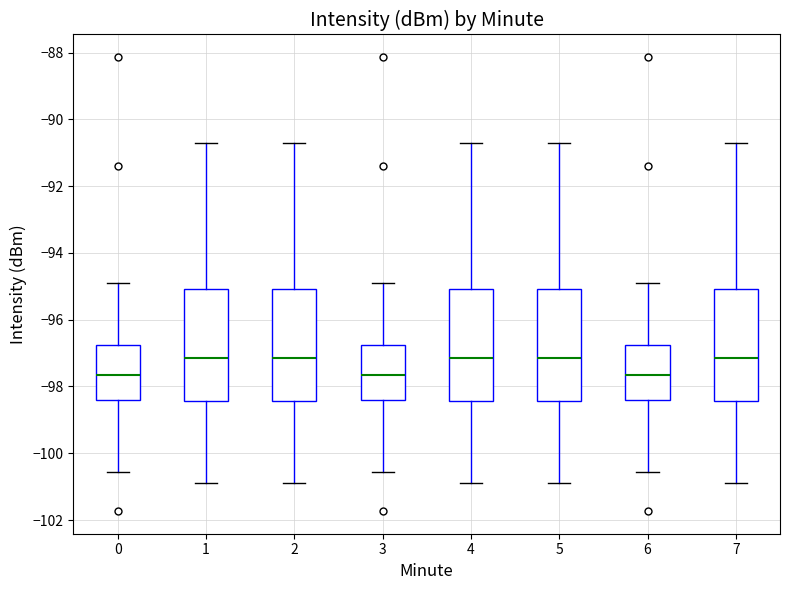

Reading left to right, read every box against the y-axis: the position of its median line, the range the box covers, and the ends of its whiskers. The values are not printed on the chart, so give them approximately, as read against the axis.

0: median -97.6, box -98.4 to -96.8, whiskers -100.6 to -94.8
1: median -97.2, box -98.4 to -95.0, whiskers -100.8 to -90.8
2: median -97.2, box -98.4 to -95.0, whiskers -100.8 to -90.8
3: median -97.6, box -98.4 to -96.8, whiskers -100.6 to -94.8
4: median -97.2, box -98.4 to -95.0, whiskers -100.8 to -90.8
5: median -97.2, box -98.4 to -95.0, whiskers -100.8 to -90.8
6: median -97.6, box -98.4 to -96.8, whiskers -100.6 to -94.8
7: median -97.2, box -98.4 to -95.0, whiskers -100.8 to -90.8